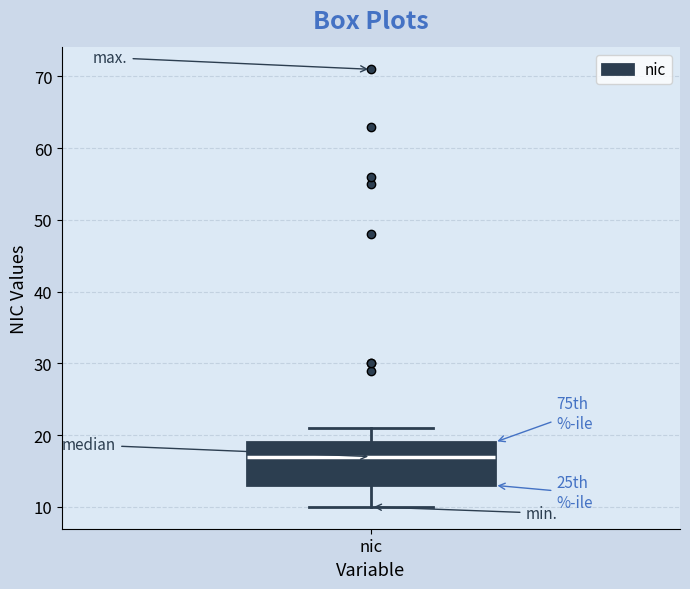

Read this box plot against the y-axis: the position of the median line, the range covered by the box, and the ends of both whiskers. The values are not printed on the chart, so give them approximately, as read against the axis.

median 17, box 13 to 19, whiskers 10 to 21